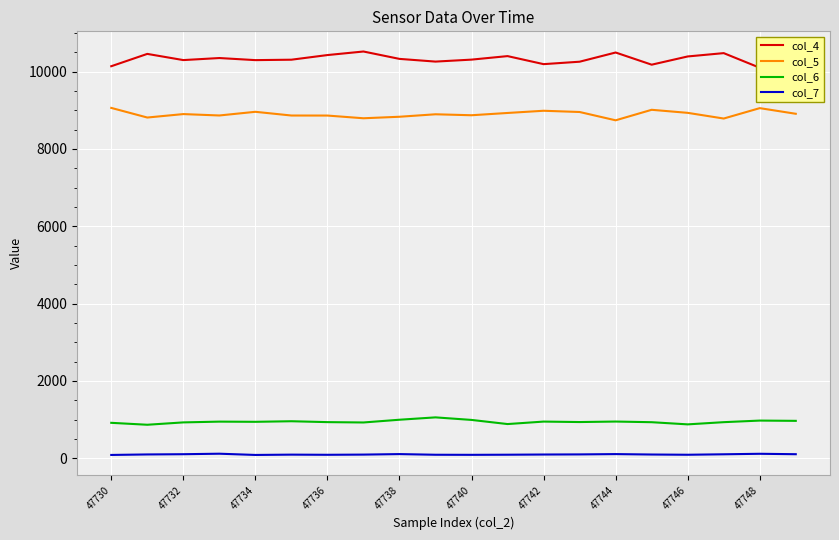

What is the highest value of the col_5 series?

9063